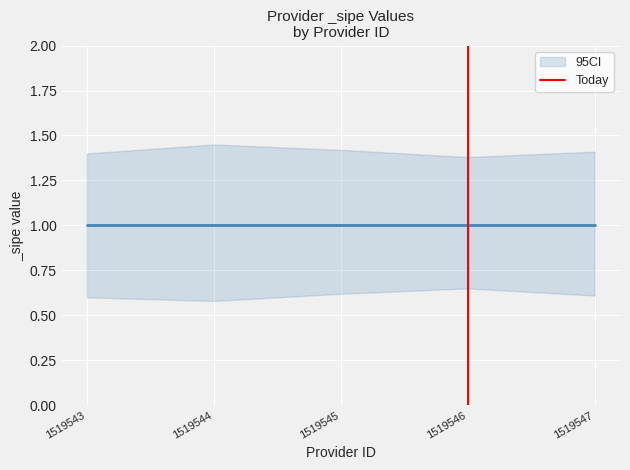

True or false: the data shows 0 at 1519546.

False